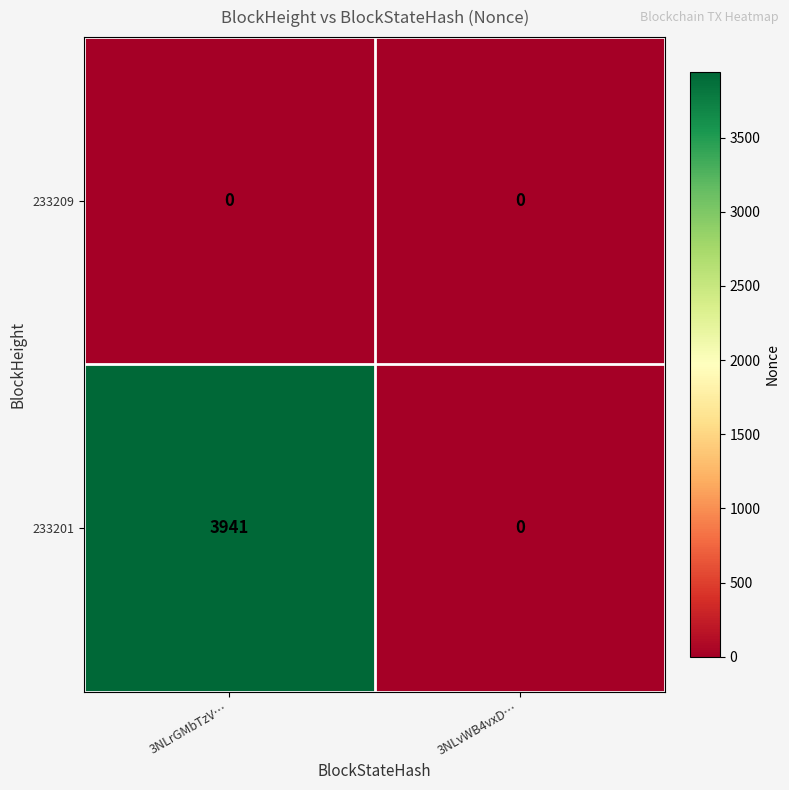

What is the maximum value shown in the chart?

3941